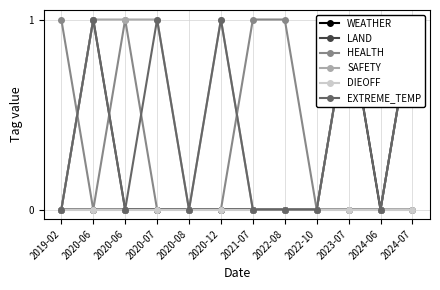

Between 2022-10 and 2021-07, which is larger?

2022-10